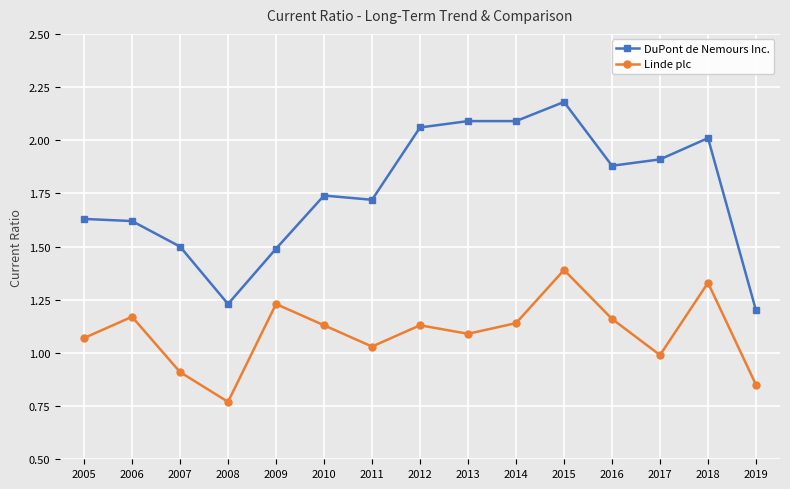

True or false: DuPont de Nemours Inc. and Linde plc cross at least once.

False